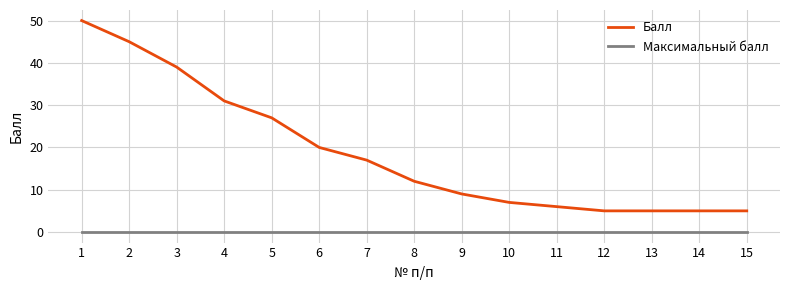

How many lines are shown in the chart?

2